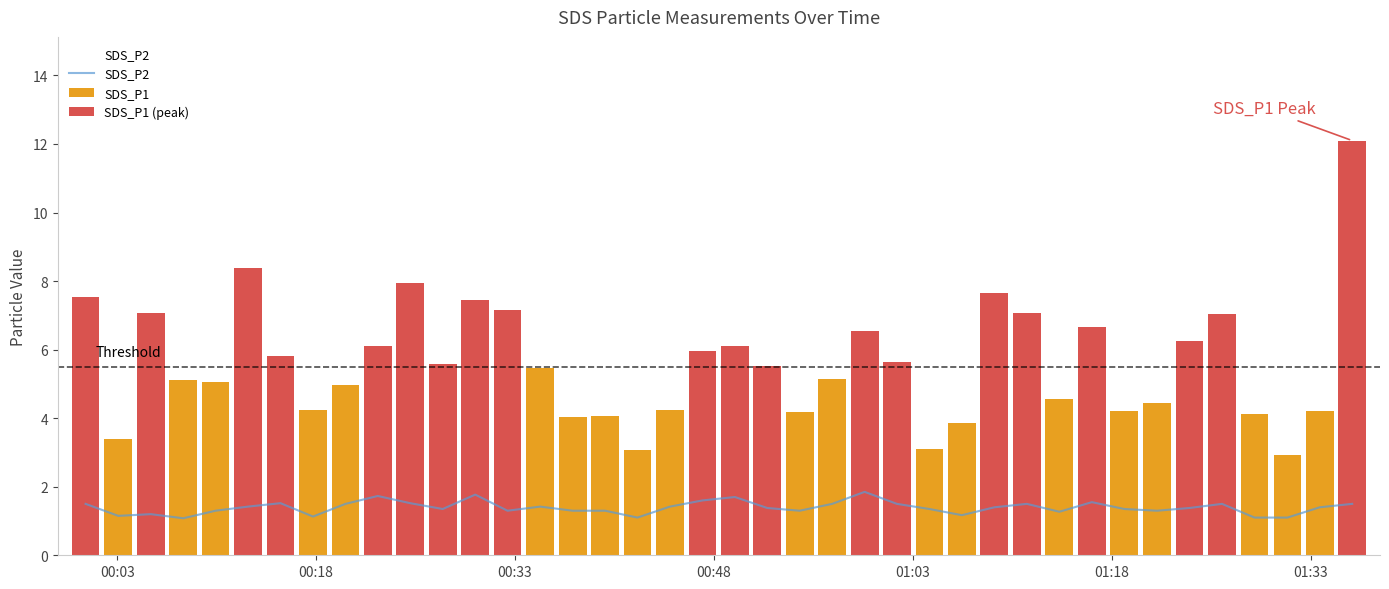

What is the lowest value of the SDS_P2 series?

1.1